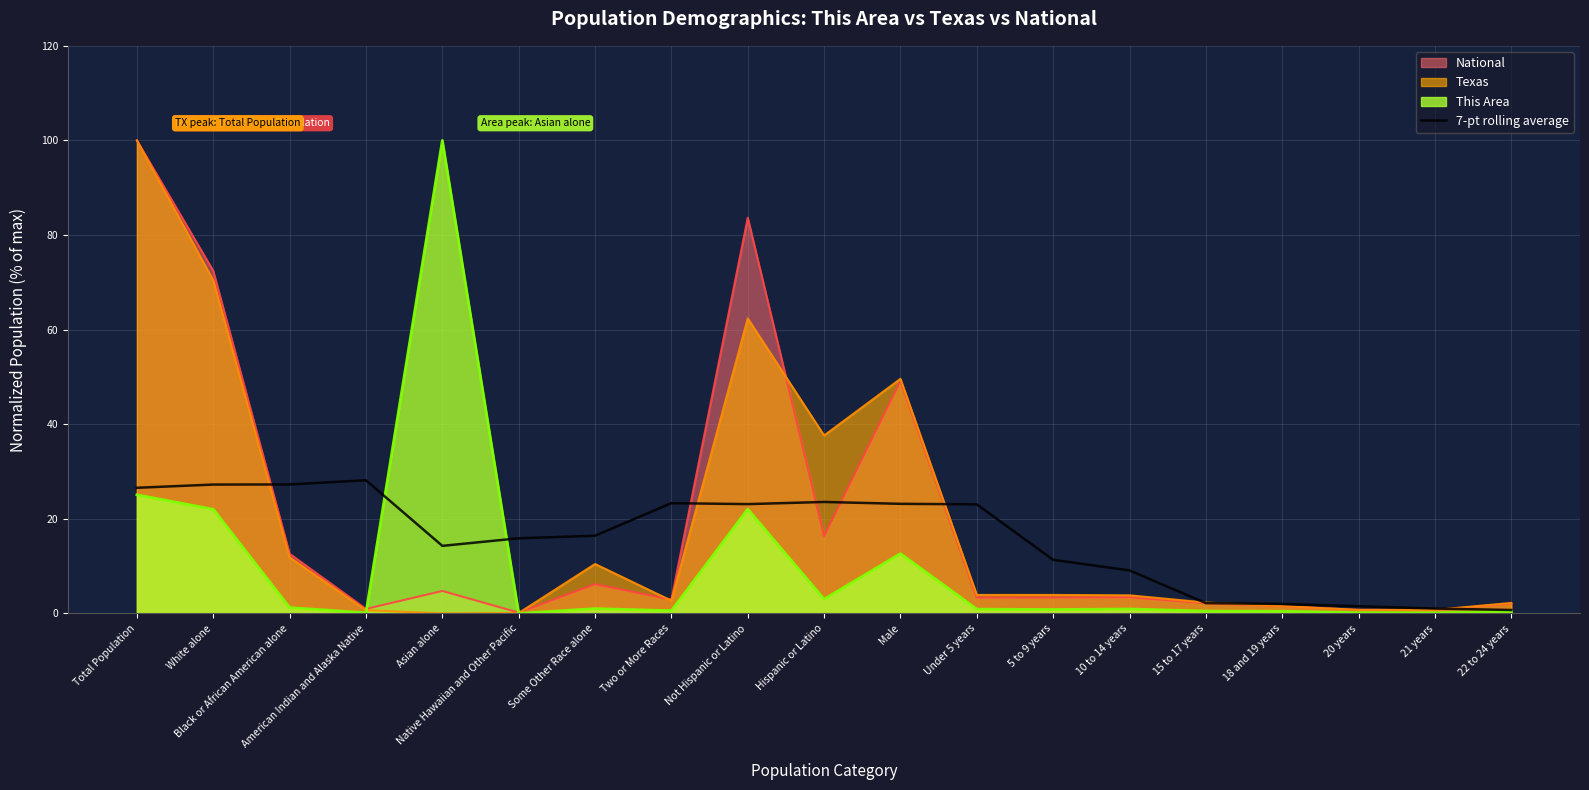

What is the average value?

15.8